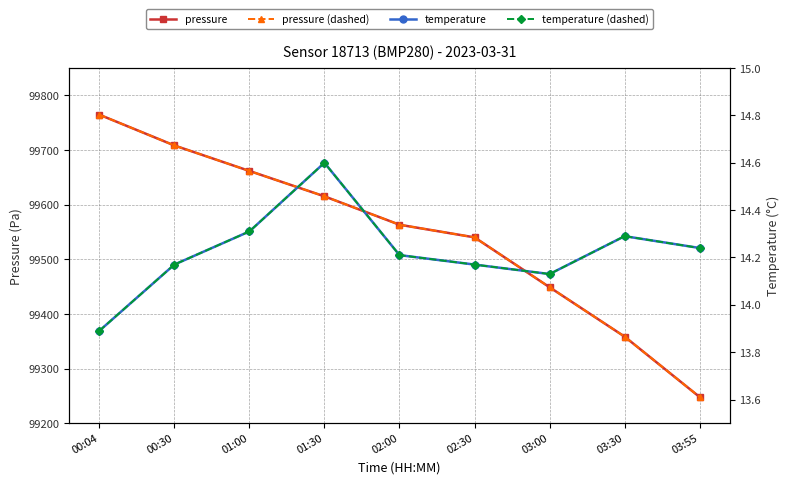

Rank the series by their maximum value, from lowest to highest.

temperature, temperature (dashed), pressure, pressure (dashed)